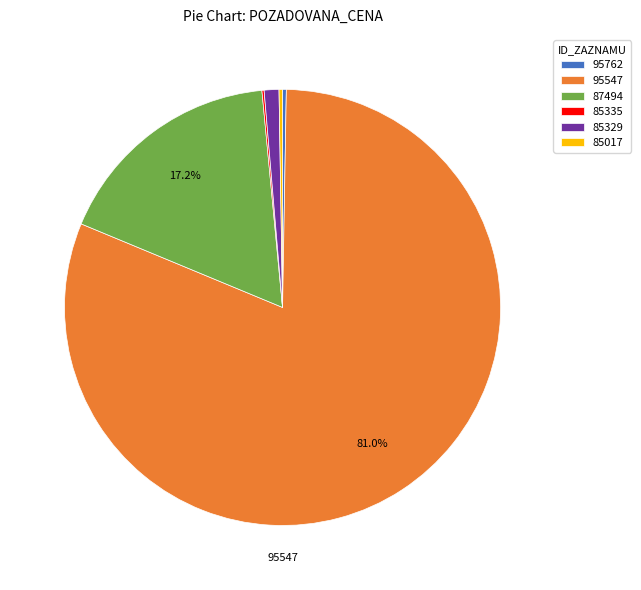

What is the largest slice in the pie chart?

95547